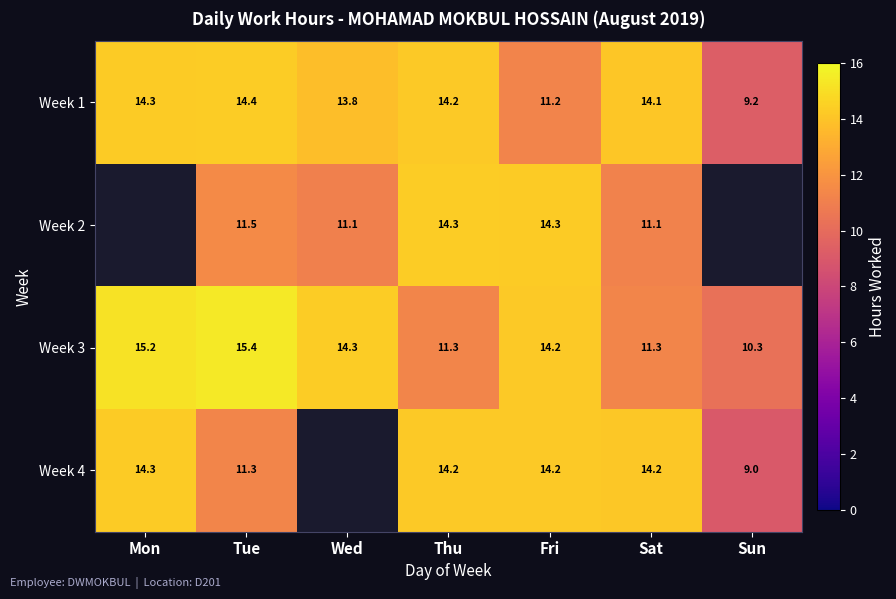

At which category does the chart reach its peak across all series?

Tue